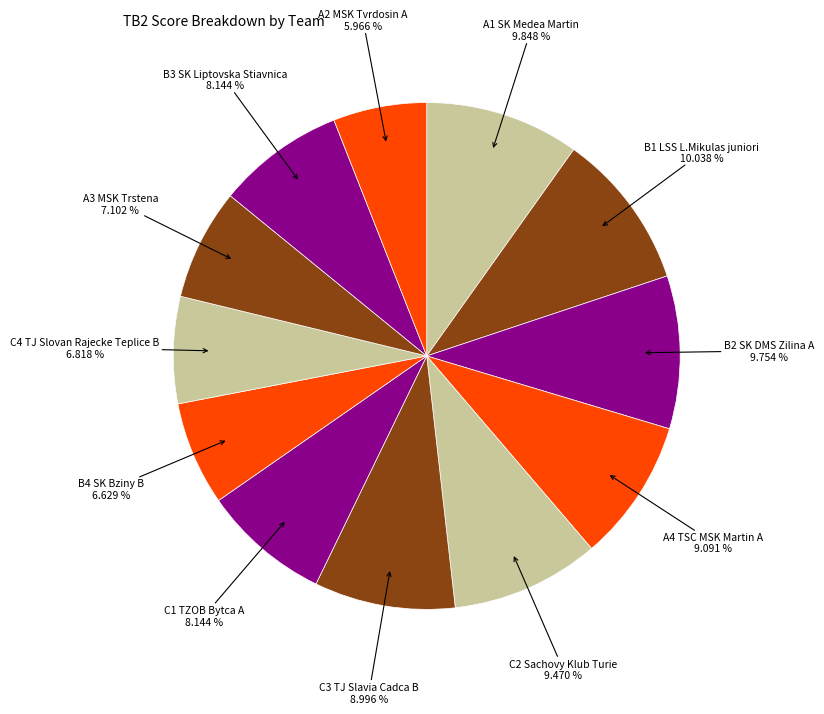

How many segments does this pie chart have?

12